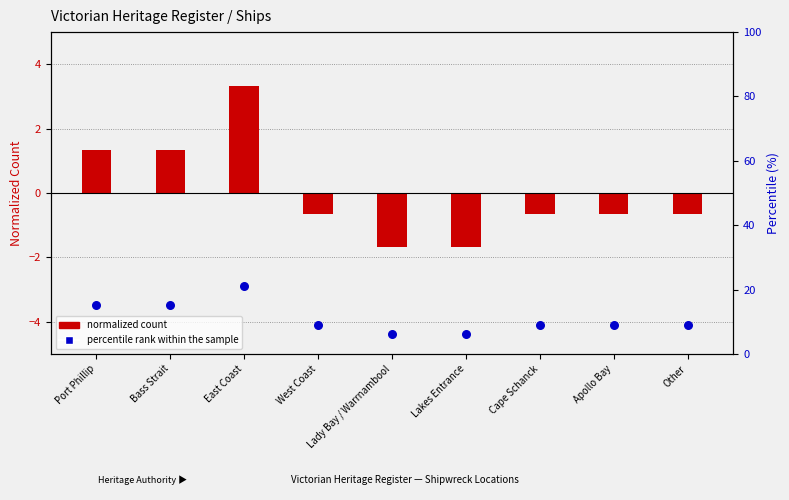

What is the total value across all series at Cape Schanck?

8.4